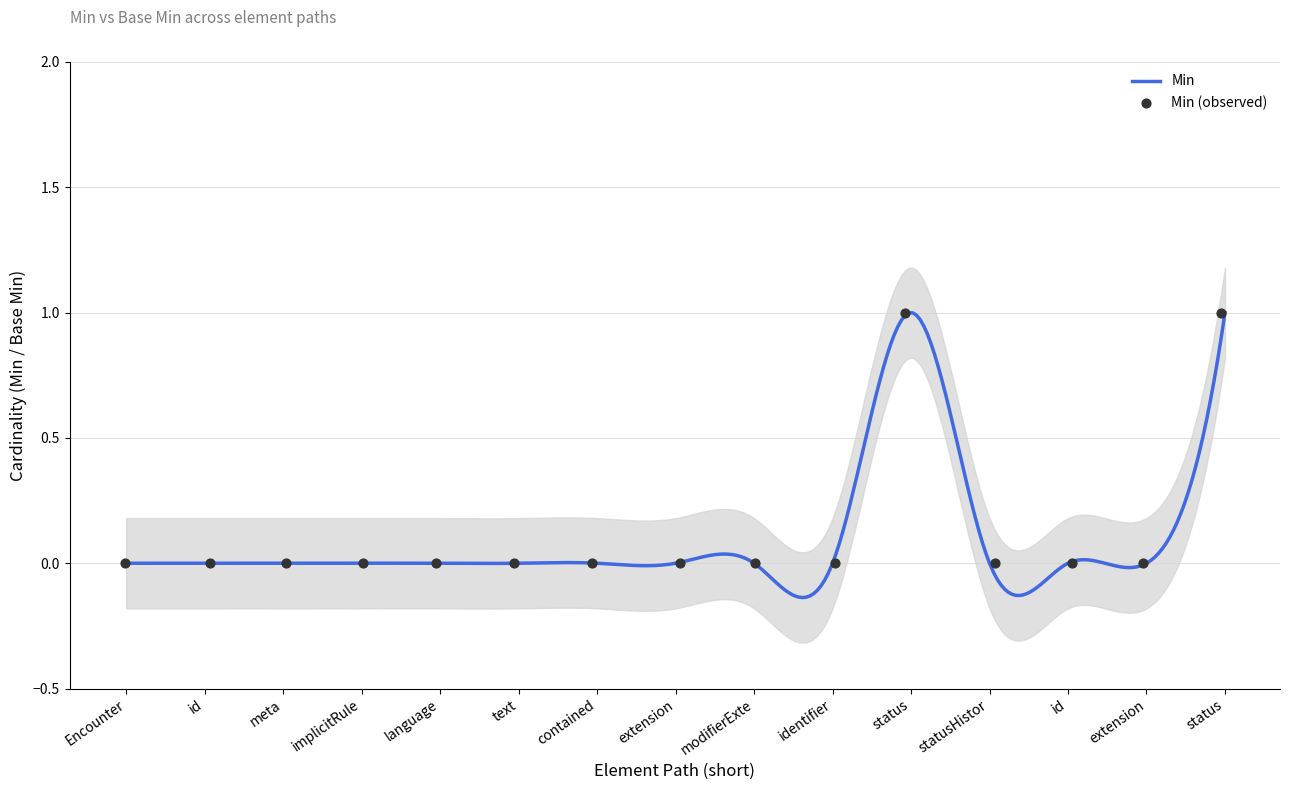

What is the change in value from Encounter.statusHistory to Encounter.statusHistory.status?

+1